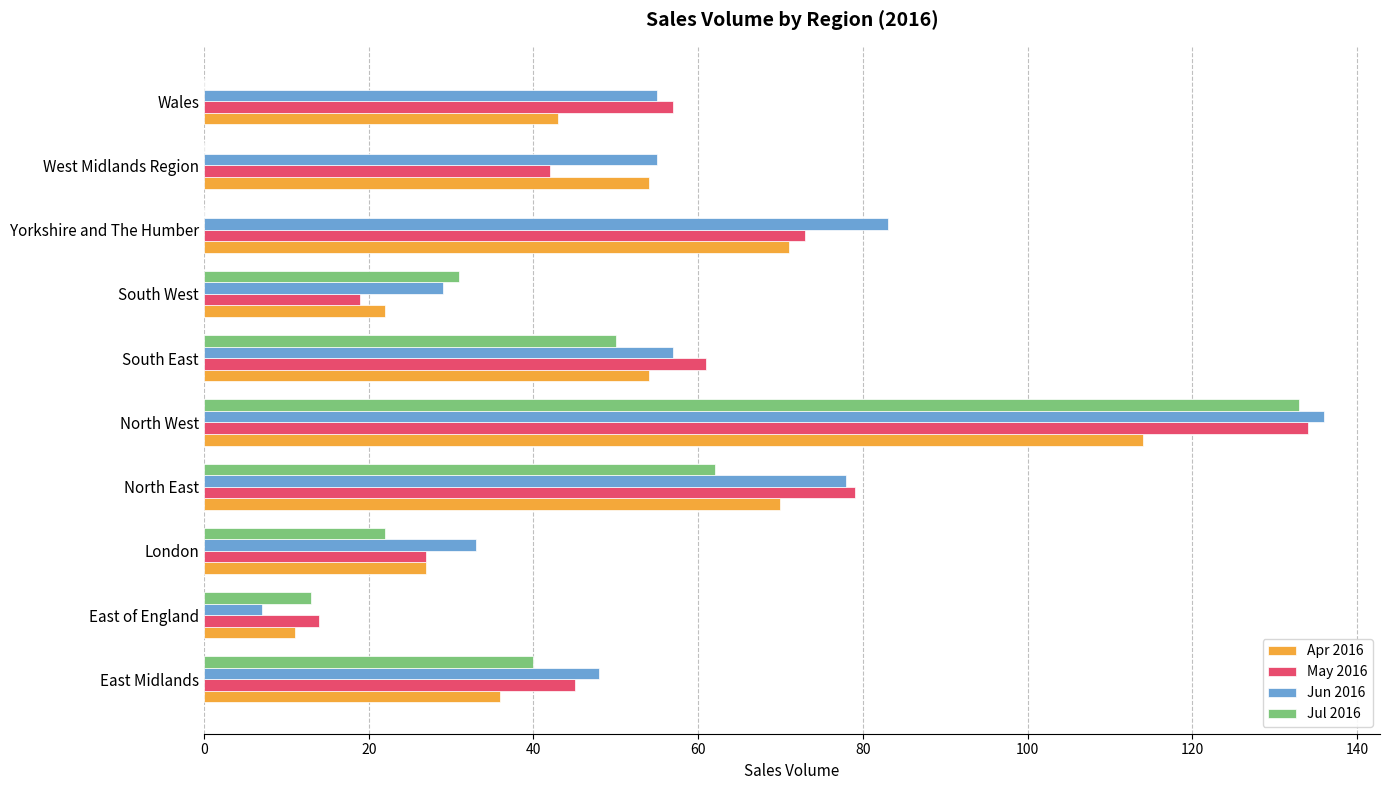

At which category is the sum across all series the highest?

North West